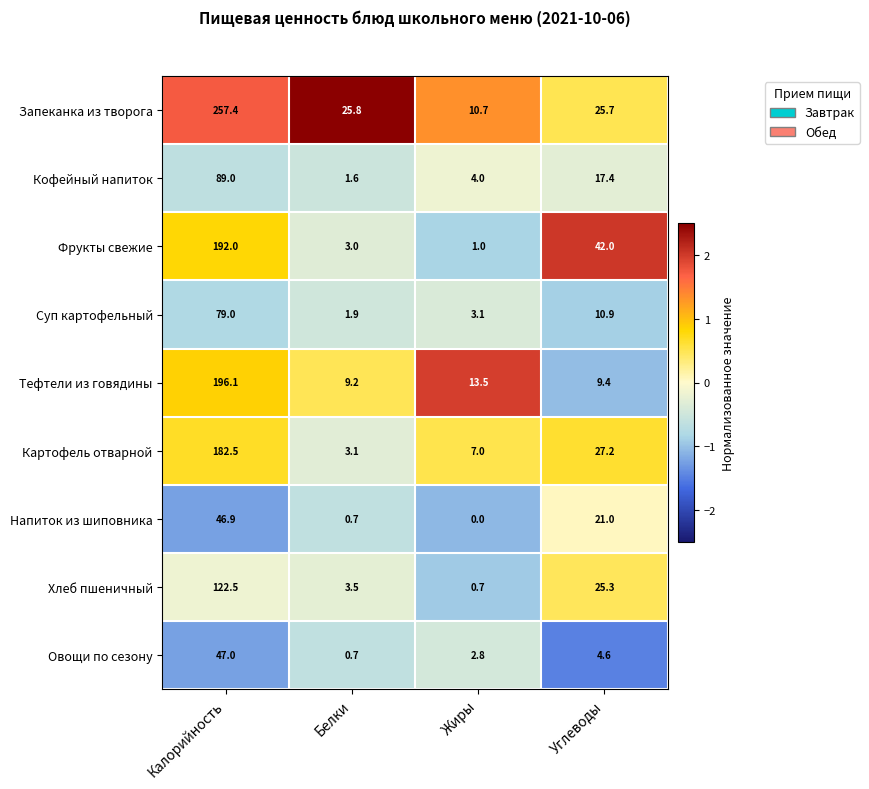

What is the sum of all Напиток из шиповника values?

68.6